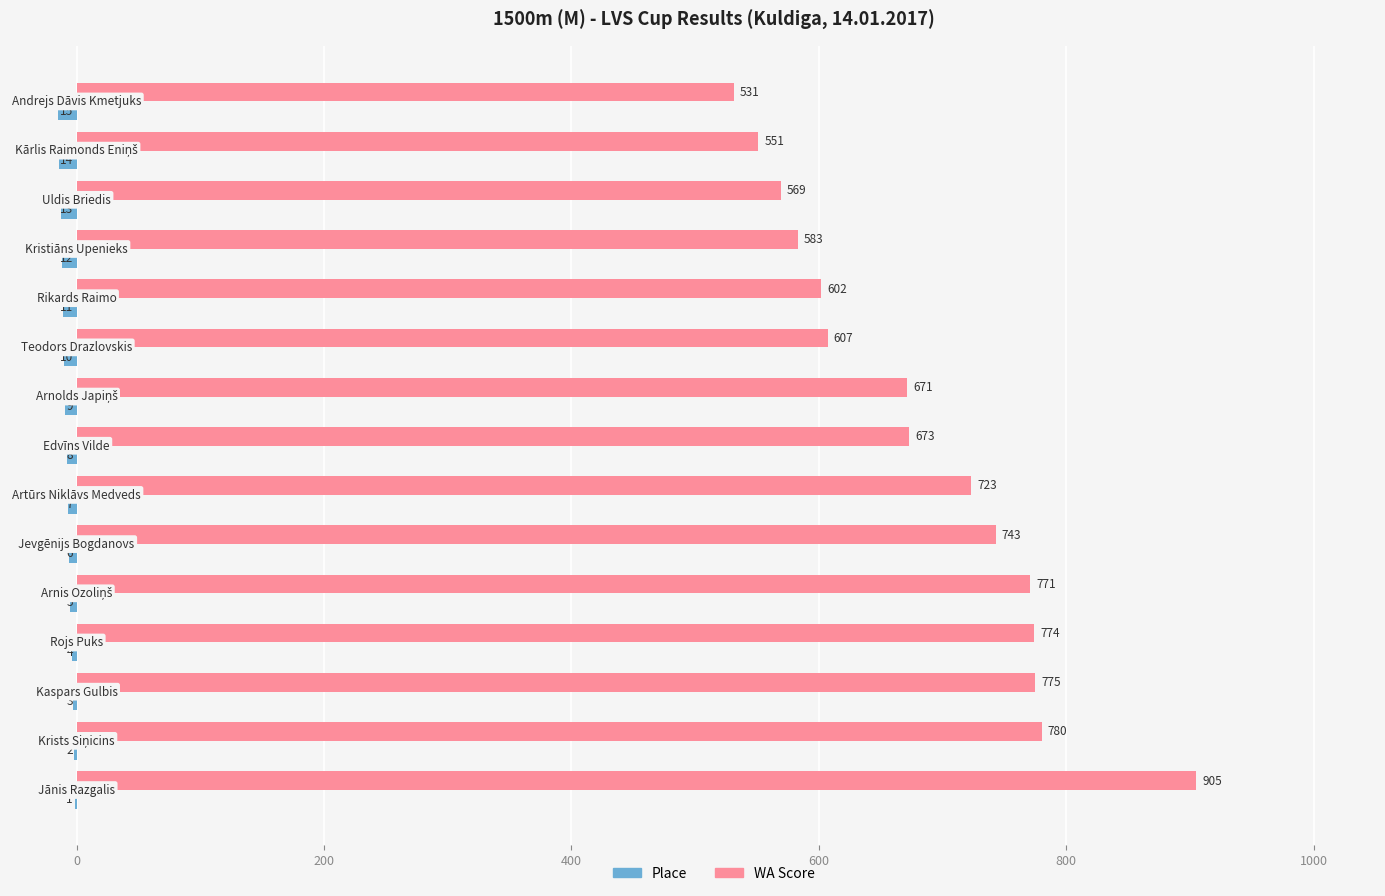

Which series has the largest total across all categories?

WA Score